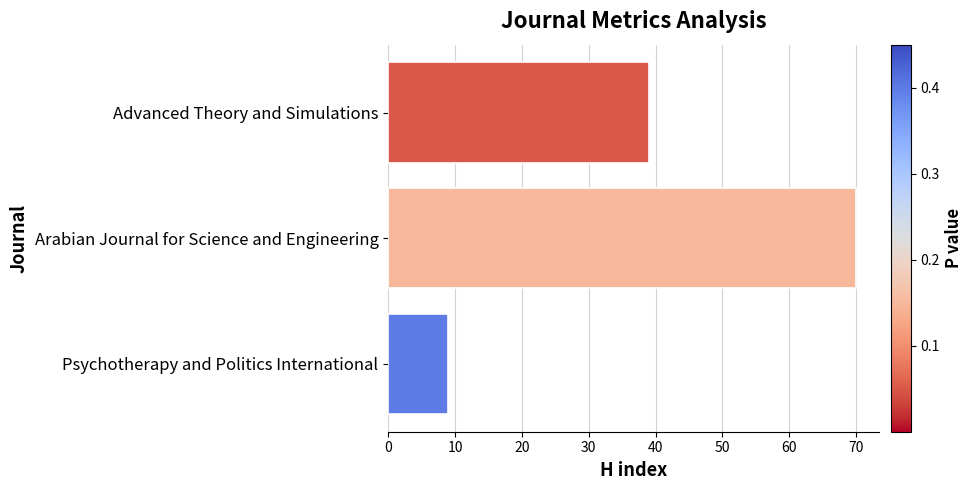

Between Psychotherapy and Politics International and Advanced Theory and Simulations, which is larger?

Advanced Theory and Simulations